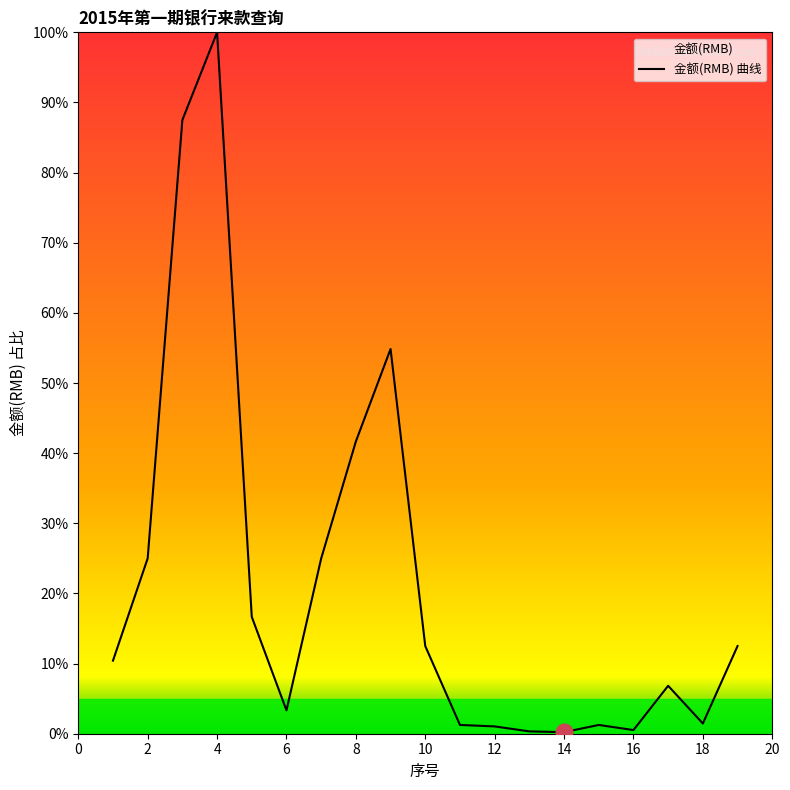

Reading right to left, extract all data points from this chart.

12.5	1.5	6.8	0.5	1.2	0.2	0.3	1.0	1.2	12.5	54.9	41.7	25.0	3.3	16.7	100.0	87.5	25.0	10.4